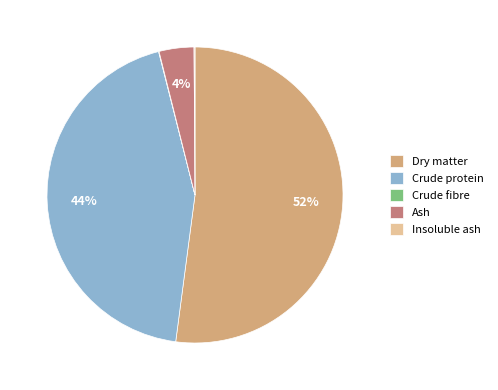

Do Crude protein and Ash together represent more than half of the pie?

No